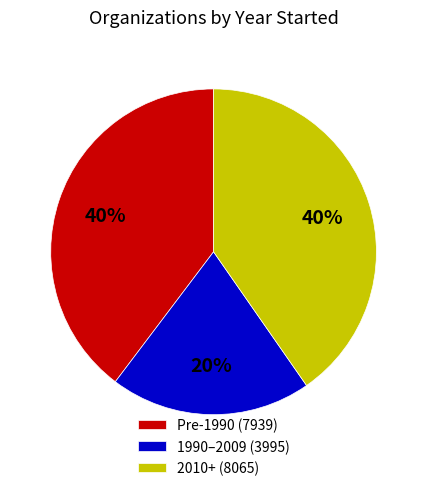

How many segments does this pie chart have?

3